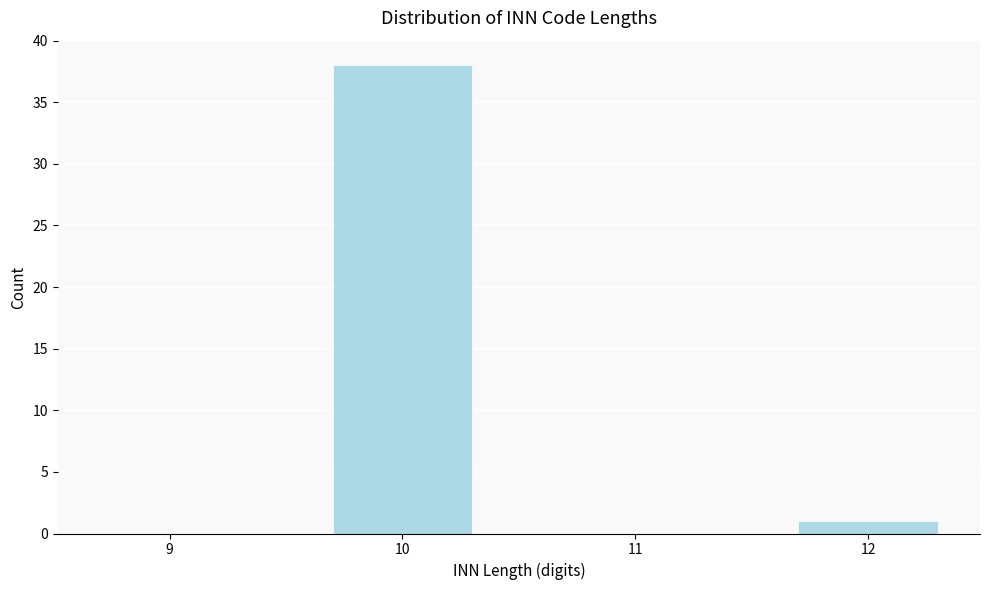

Reading right to left, extract all data points from this chart.

12=1	11=0	10=38	9=0